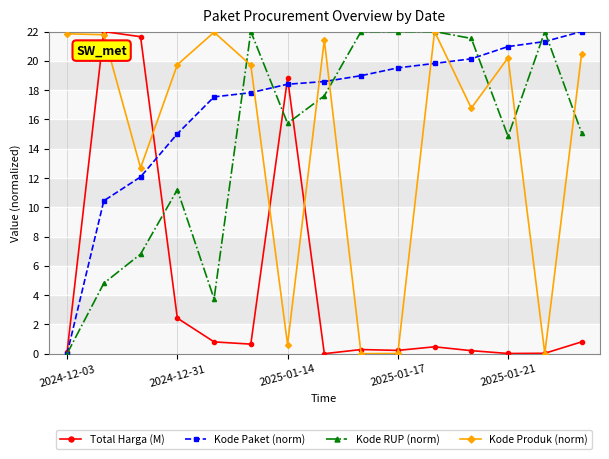

True or false: Kode RUP (norm) has more than 1 points higher than both neighbors.

True